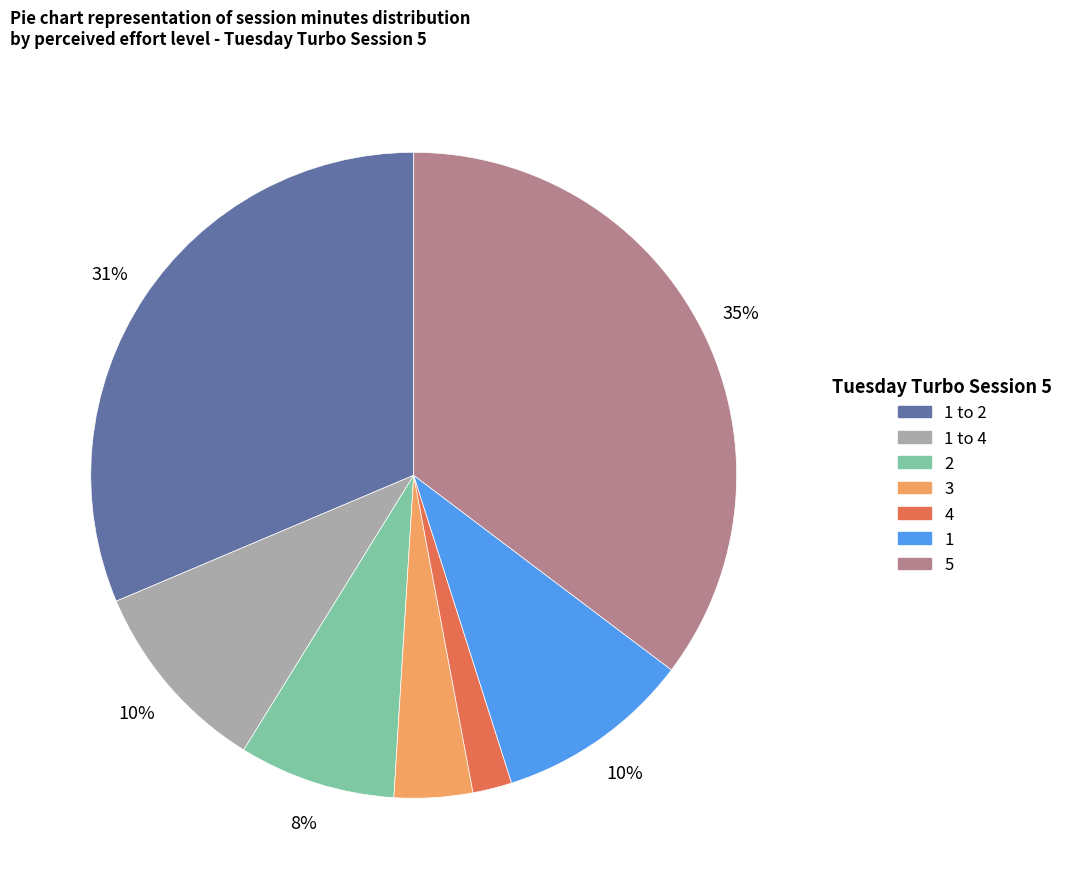

Is there any slice that represents more than half of the pie?

No